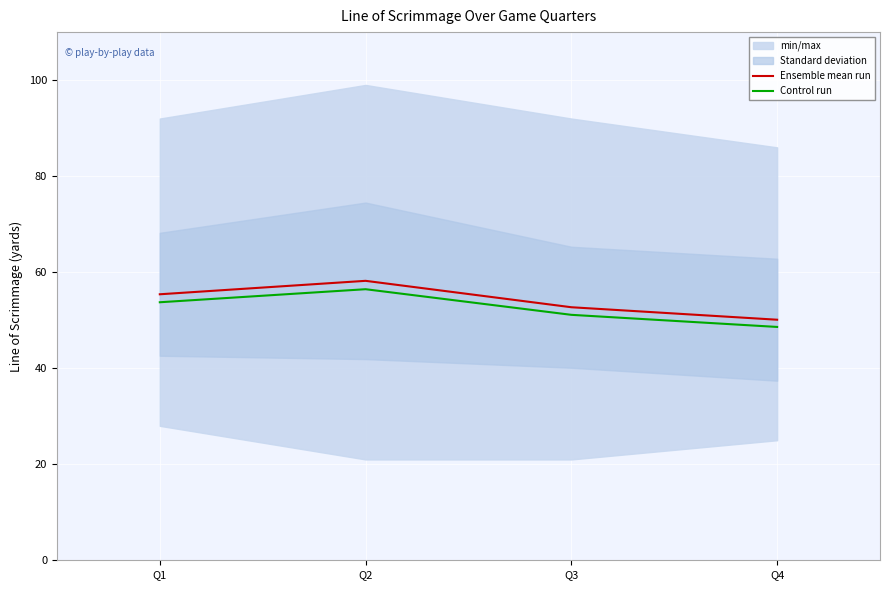

What is the value of the Control run point at the 3rd from the left?

51.1